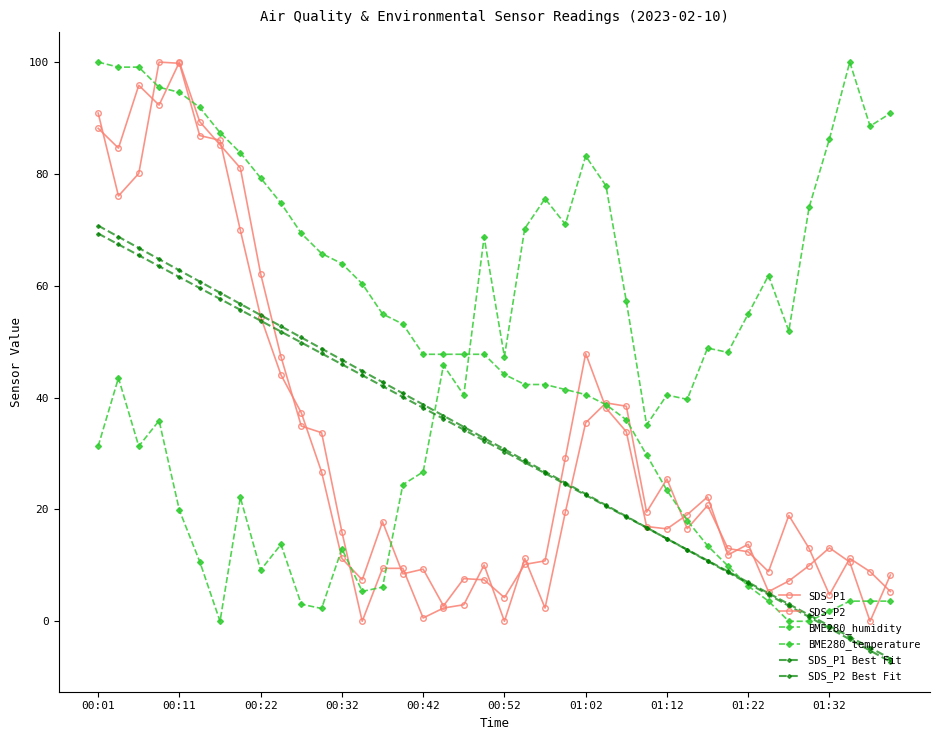

What is the difference between the maximum and minimum values in the SDS_P1 Best Fit series?

76.0